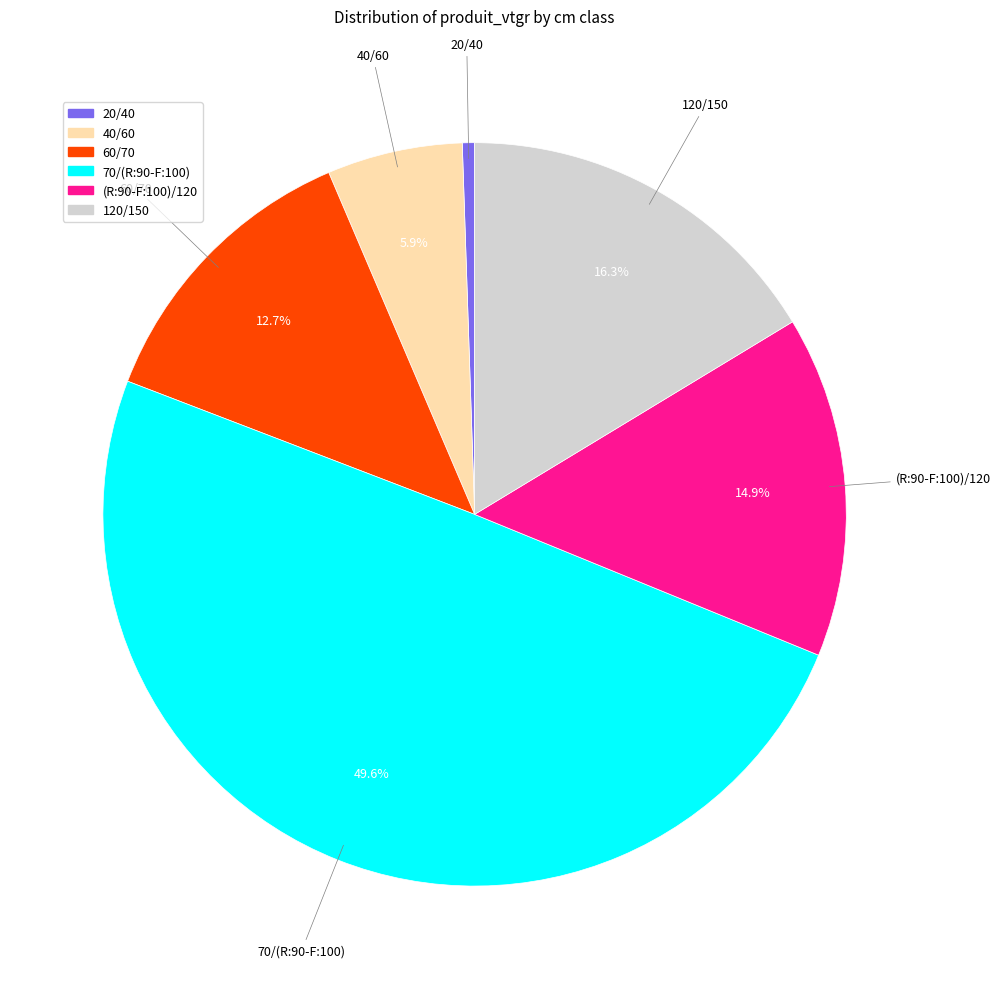

The 60/70 slice represents 13% of the pie. True or false?

True